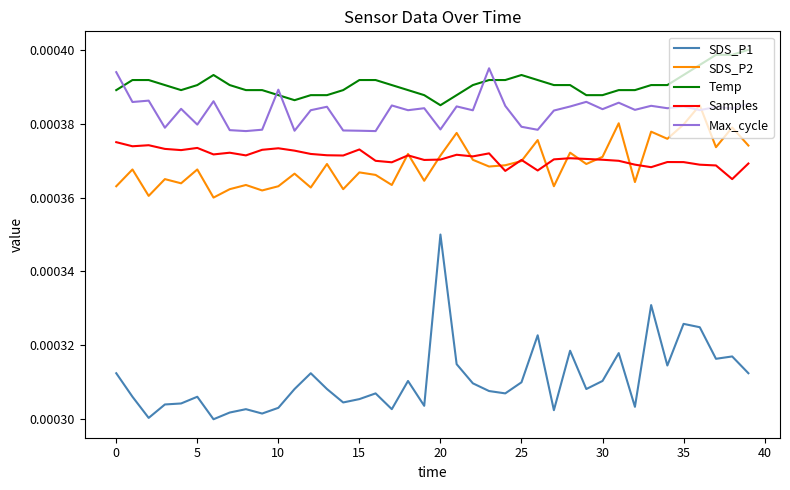

True or false: SDS_P2 has more than 2 points higher than both neighbors.

True